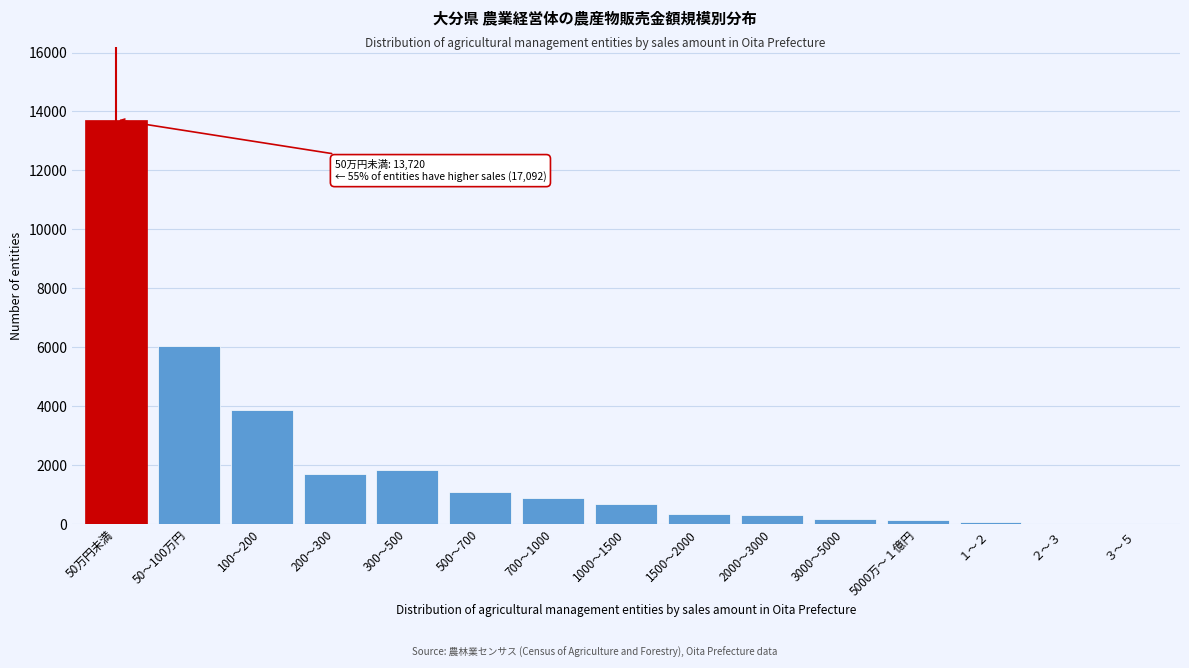

What is the maximum value shown in the chart?

13720